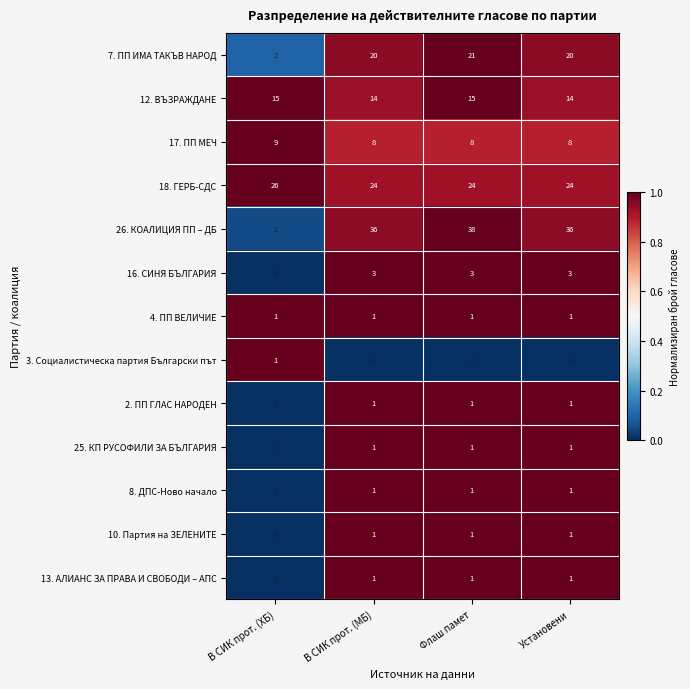

How many distinct data groups are displayed?

13